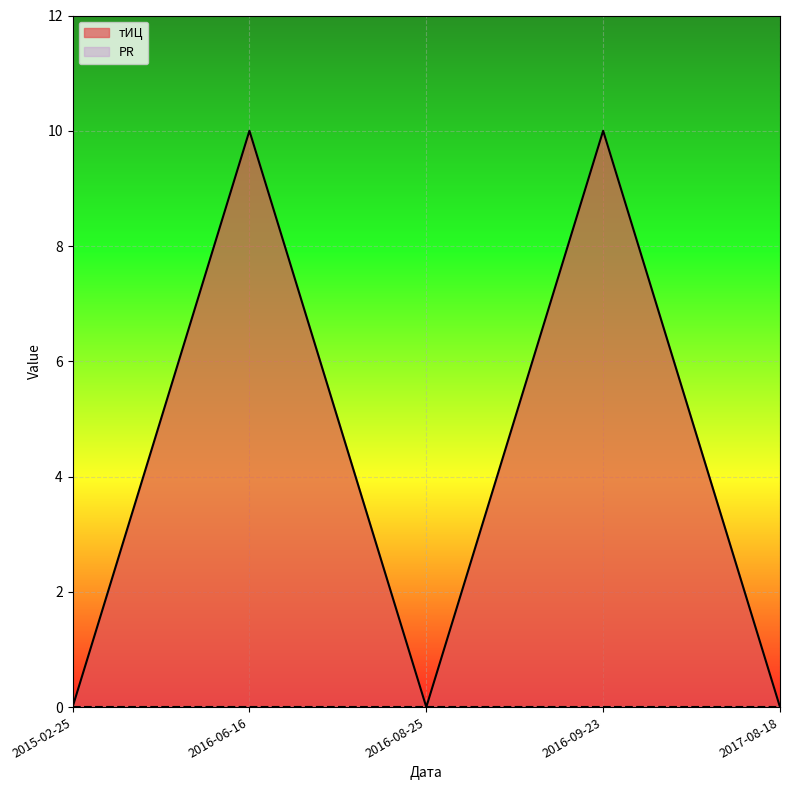

List the labels in order of value, largest first.

2016-06-16, 2016-09-23, 2015-02-25, 2016-08-25, 2017-08-18